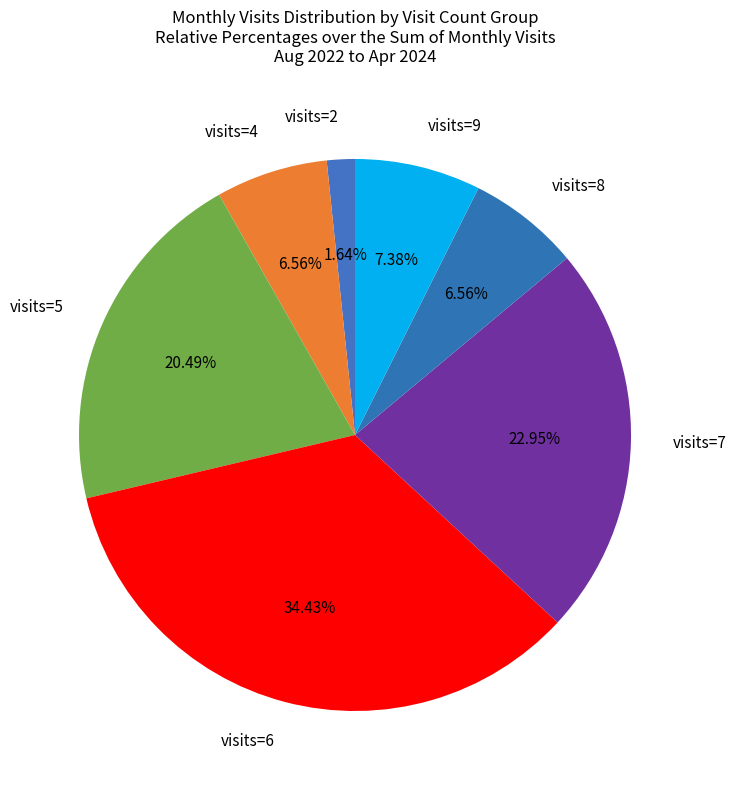

Does visits=2 represent more than half of the total?

No